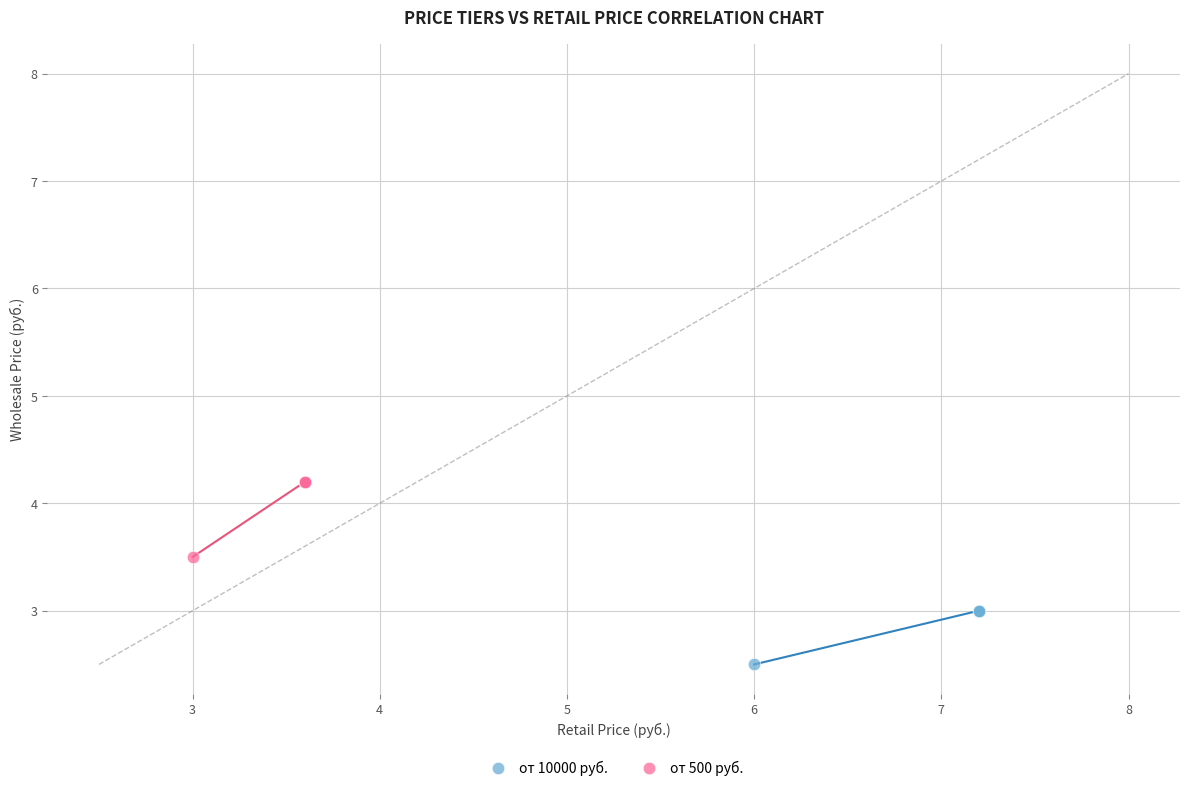

Which series reaches the maximum Y coordinate?

от 500 руб.